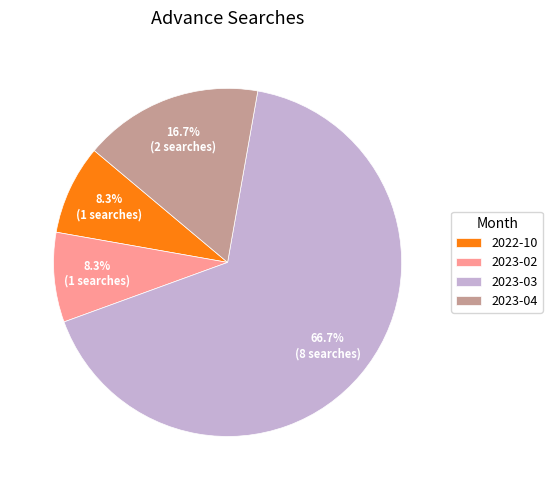

Which has a higher value, 2023-04 or 2023-03?

2023-03